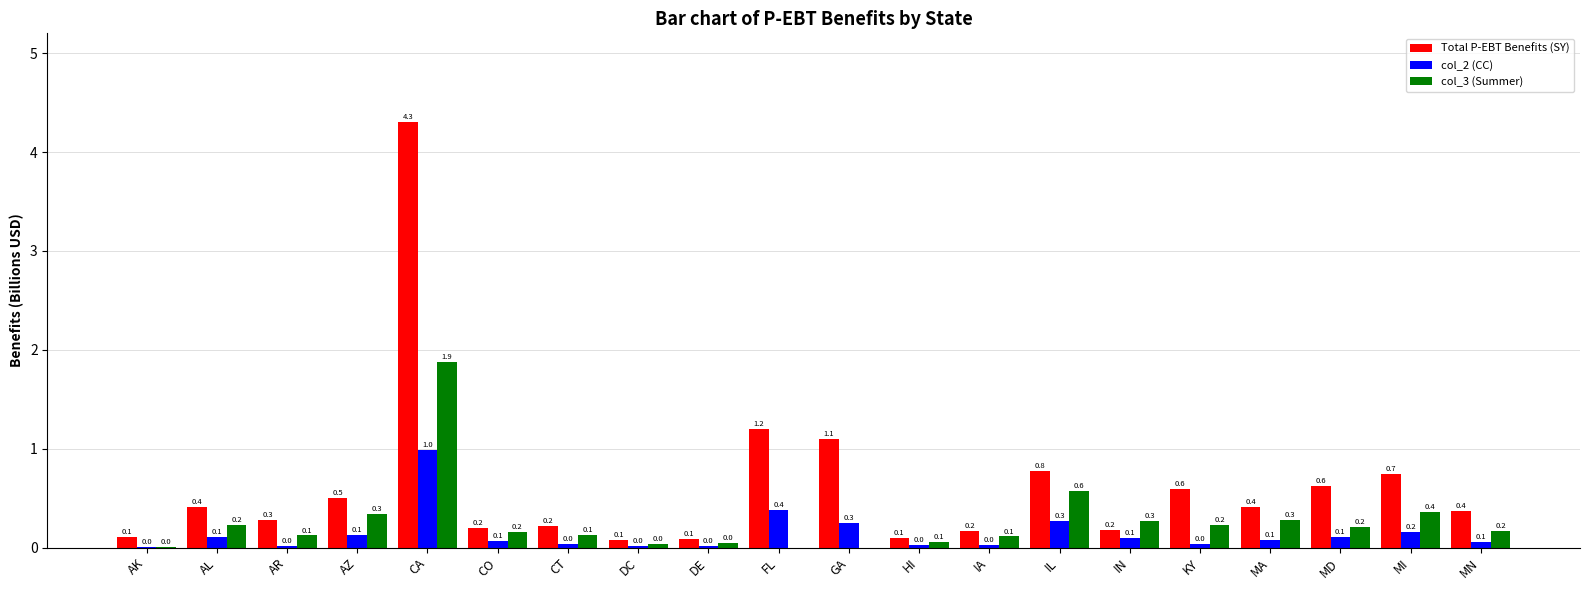

How many groups of bars are there?

20